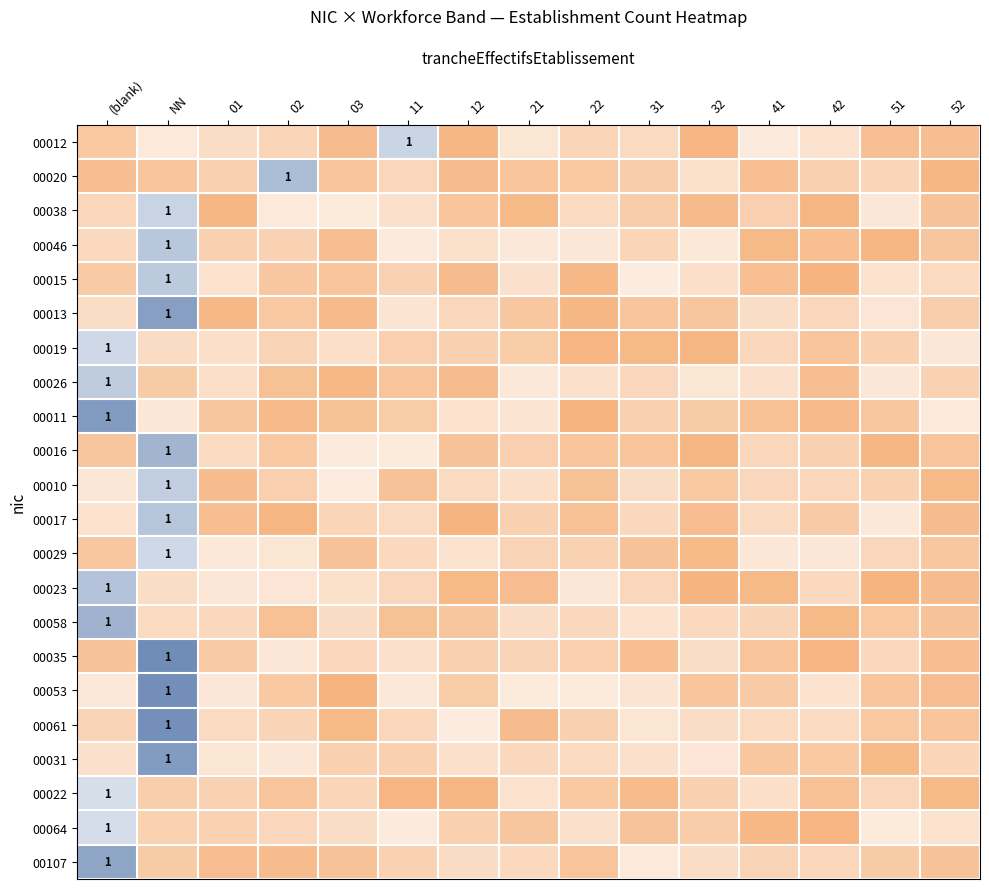

What is the maximum value for 00011?

1.2